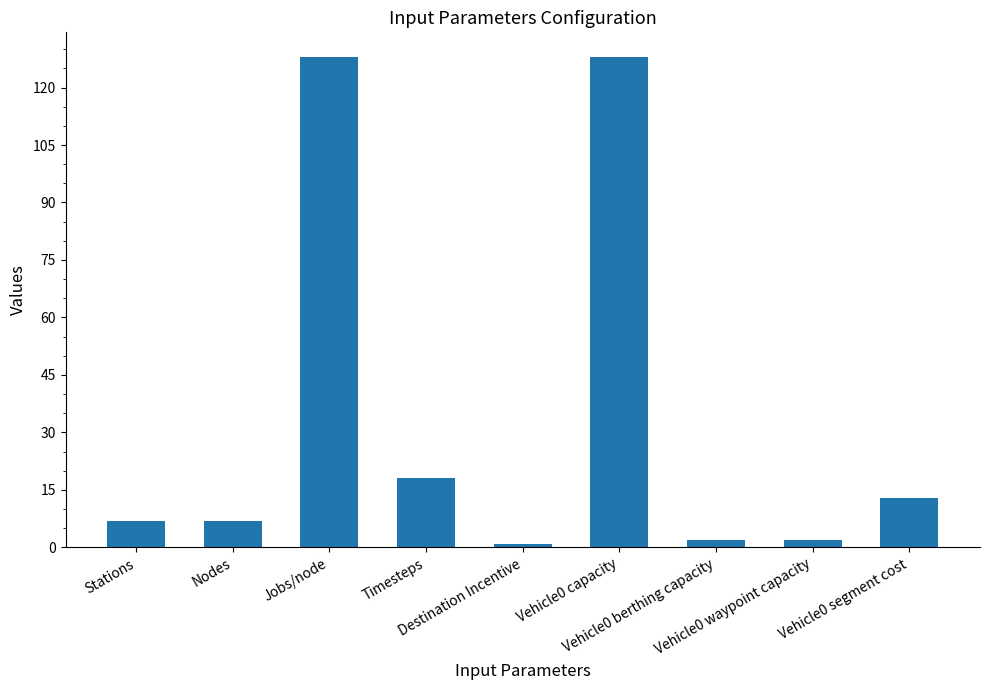

What is the average value?

34.0